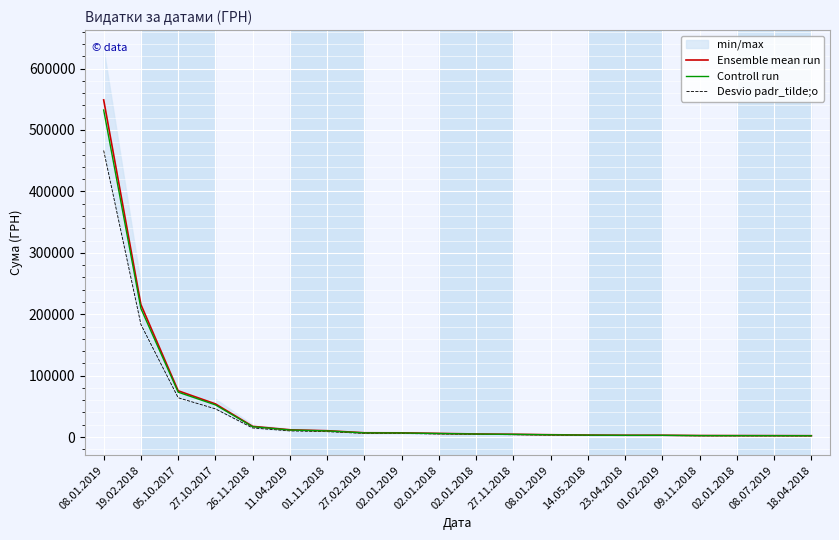

The Desvio padr_tilde;o series shows 1872.5 at 18.04.2018. True or false?

True